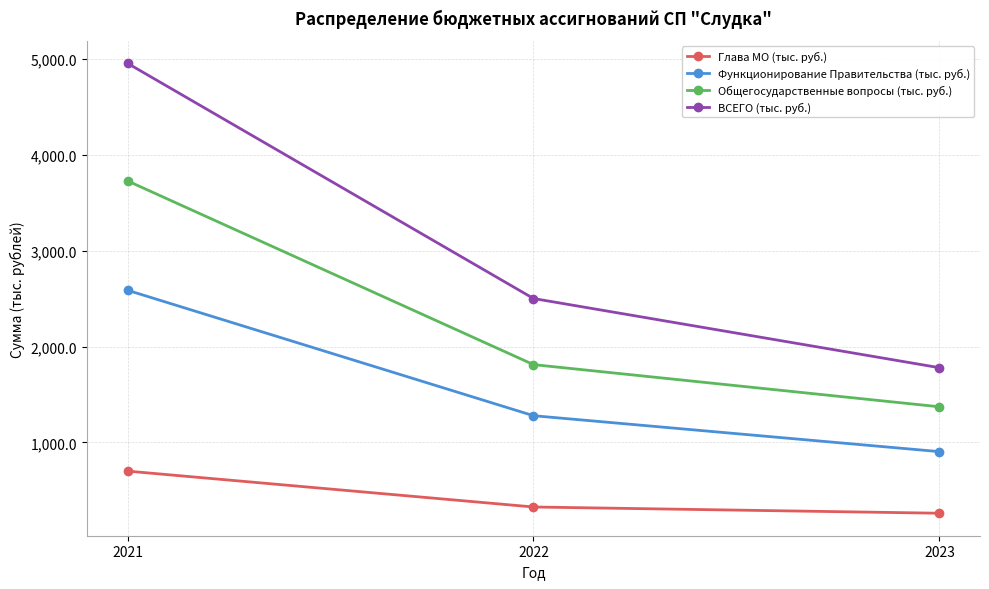

Which series has the largest range (max minus min)?

ВСЕГО (тыс. руб.)